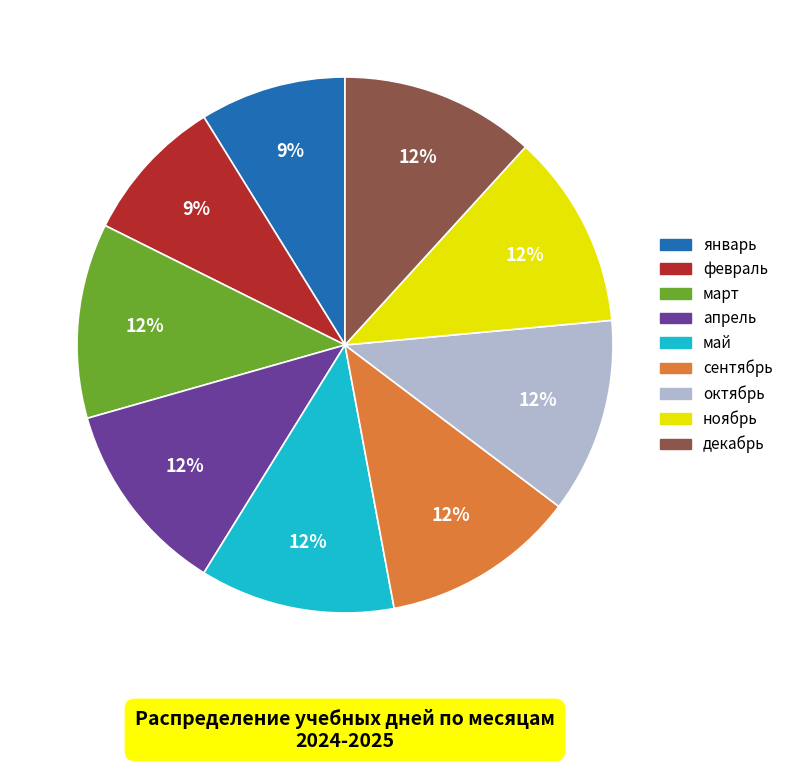

True or false: январь accounts for 9% of the total.

True